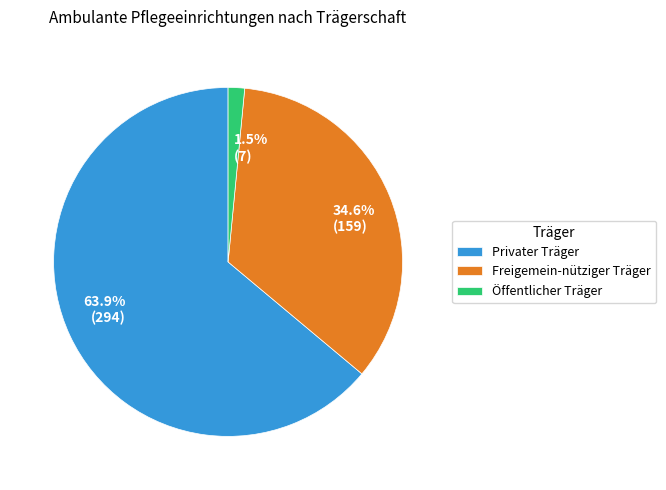

Which has a higher value, Freigemein-nütziger Träger or Öffentlicher Träger?

Freigemein-nütziger Träger